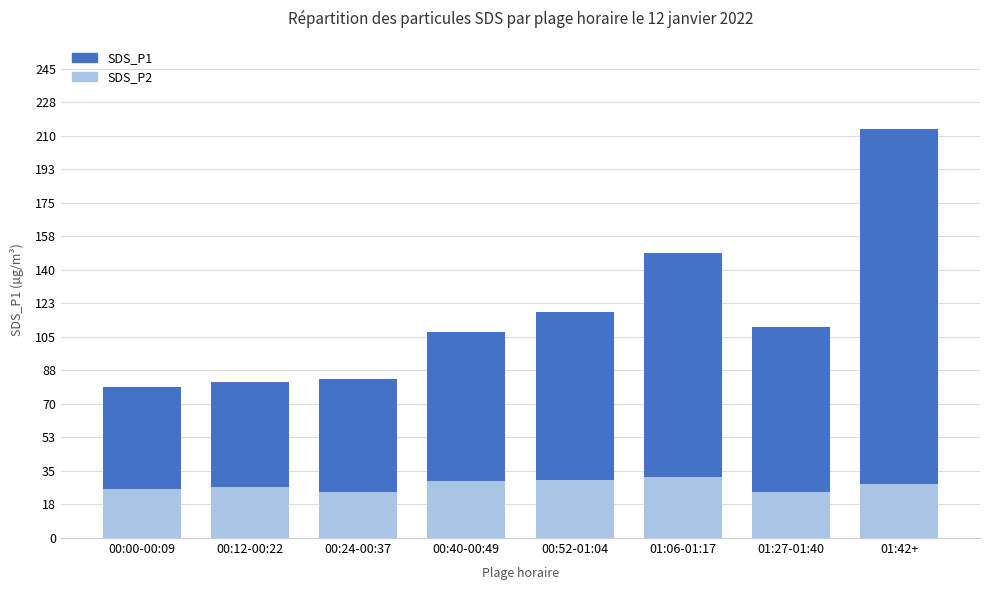

Reading right to left, extract all data points from this chart.

SDS_P1: 213.7	110.2	149.0	118.3	108.0	83.2	81.7	79.1
SDS_P2: 28.1	24.1	31.7	30.6	29.8	24.3	26.6	25.6